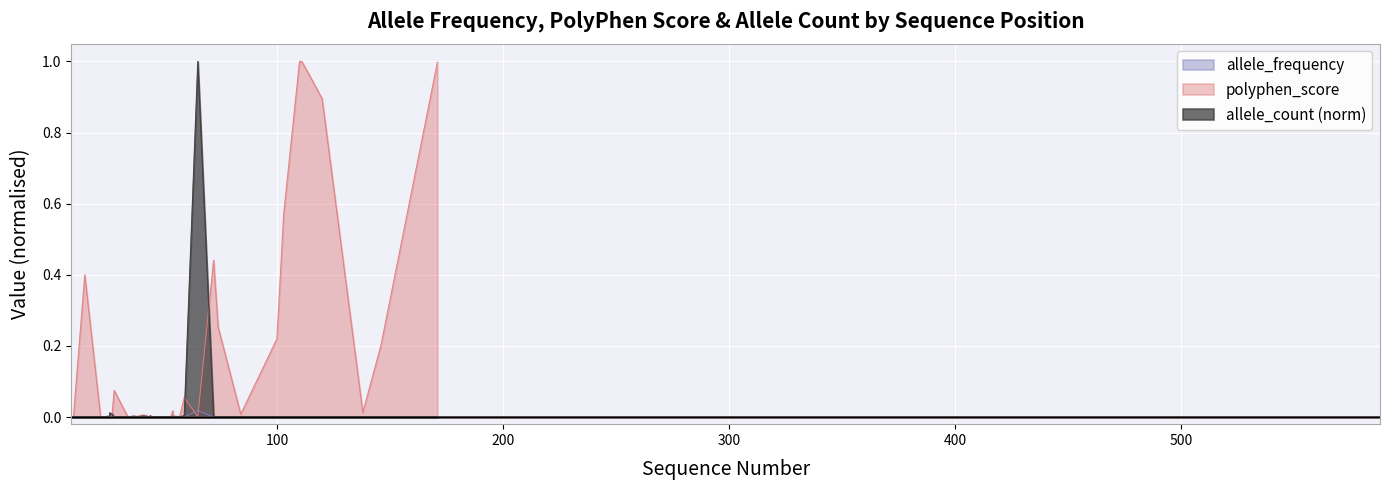

List the labels in order of polyphen_score value, largest first.

110, 111, 171, 115, 120, 103, 72, 15, 74, 100, 146, 28, 59, 54, 138, 84, 41, 44, 26, 38, 10, 34, 45, 53, 54, 54, 57, 57, 65, 588, 9, 22, 23, 26, 27, 37, 44, 44, 49, 53